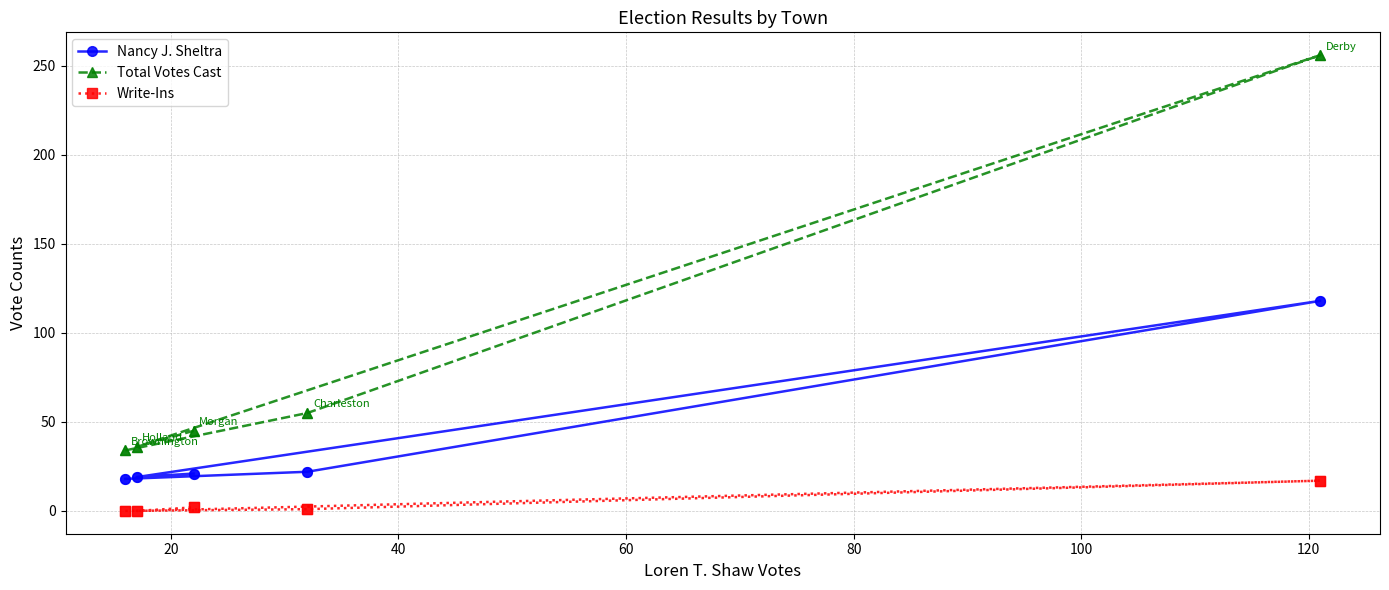

Which series has the largest total across all categories?

Total Votes Cast